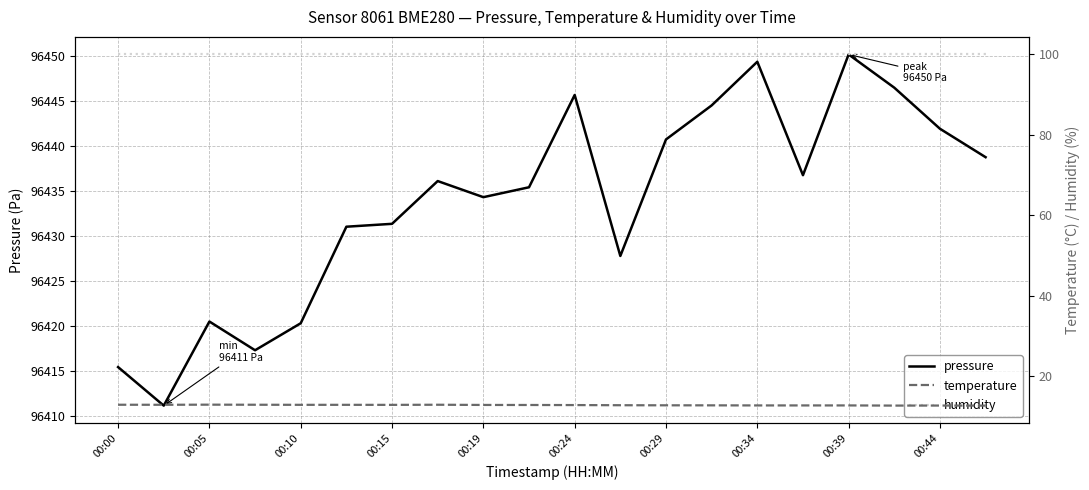

The pressure series shows 63972.3 at 00:44. True or false?

False